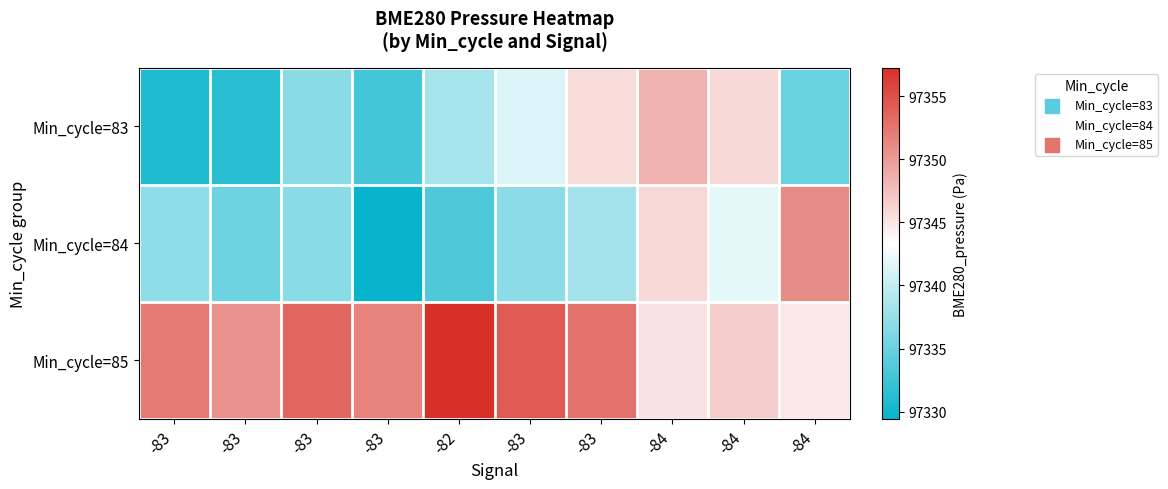

What is the total value across all series at -84?

292039.5